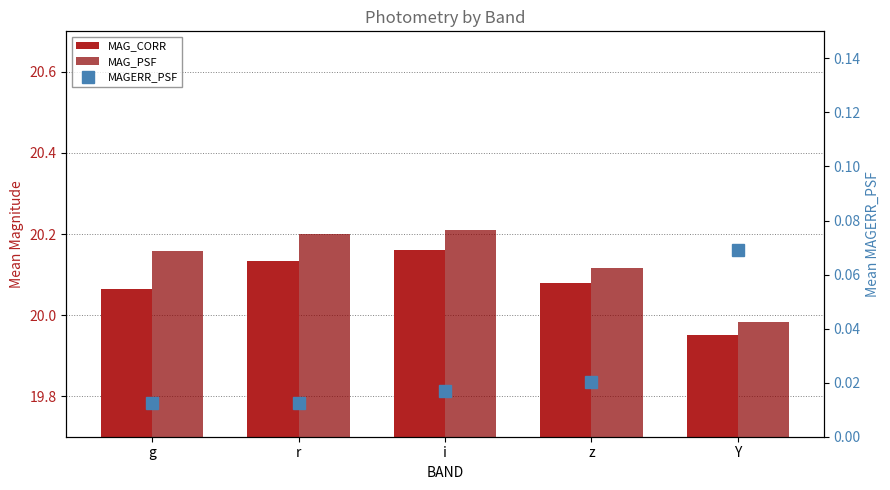

Rank the series at Y from lowest to highest value.

MAGERR_PSF, MAG_CORR, MAG_PSF